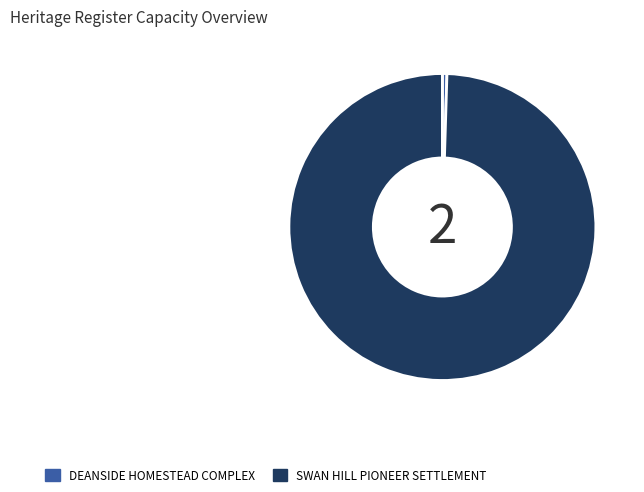

Which category has the smallest portion of the pie?

DEANSIDE HOMESTEAD COMPLEX